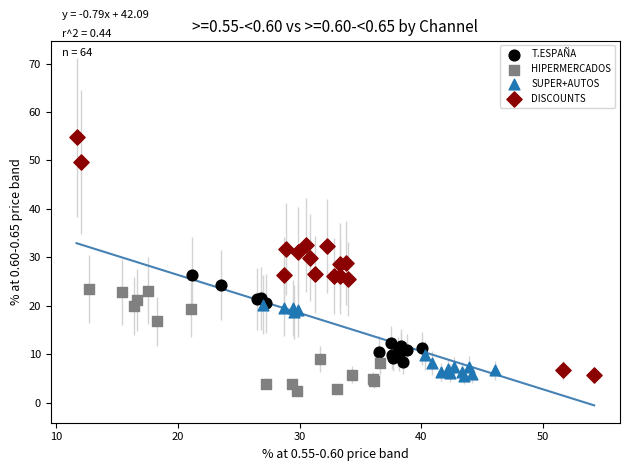

What are all the series names shown in the legend?

T.ESPAÑA, HIPERMERCADOS, SUPER+AUTOS, DISCOUNTS